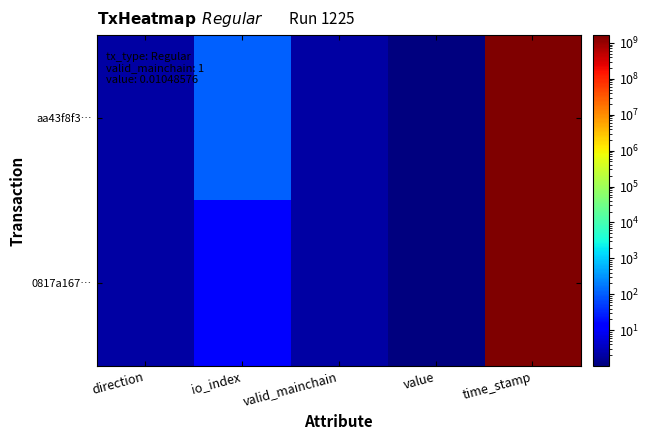

What is the total value across all series at value?

2.0